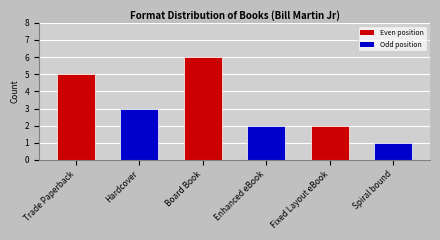

Reading right to left, list all the values displayed in this chart.

Spiral bound=1	Fixed Layout eBook=2	Enhanced eBook=2	Board Book=6	Hardcover=3	Trade Paperback=5